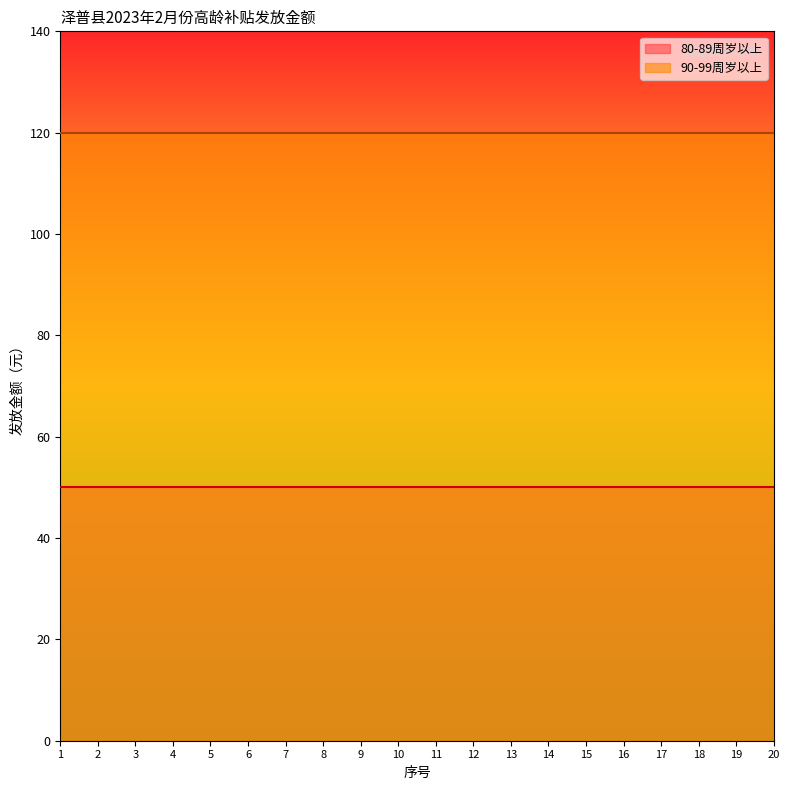

Where is 80-89周岁以上 nearest to the value 50?

1